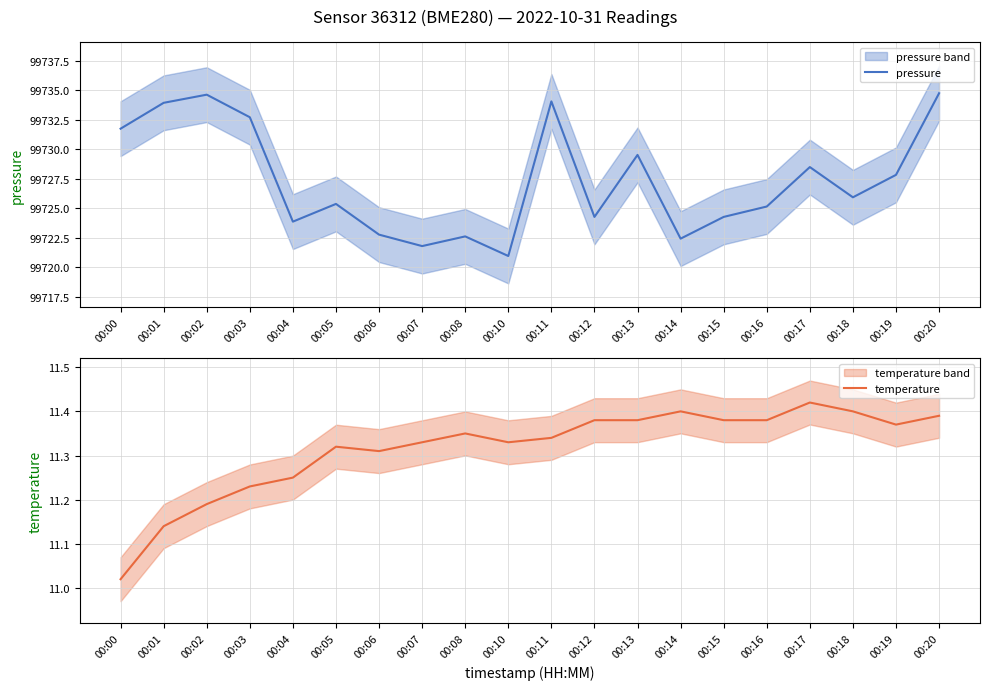

Reading left to right, extract all data points from this chart.

pressure: 99731.8	99733.9	99734.6	99732.7	99723.9	99725.4	99722.8	99721.8	99722.6	99721.0	99734.1	99724.3	99729.5	99722.4	99724.3	99725.2	99728.5	99725.9	99727.8	99734.8
temperature: 11.0	11.1	11.2	11.2	11.2	11.3	11.3	11.3	11.3	11.3	11.3	11.4	11.4	11.4	11.4	11.4	11.4	11.4	11.4	11.4